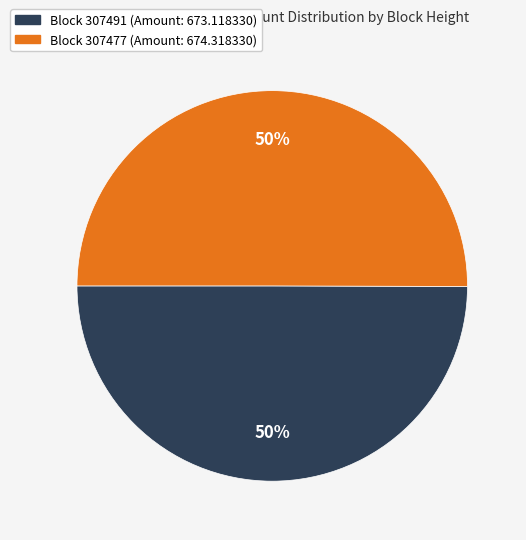

To the nearest percent, what is the average slice percentage?

50%